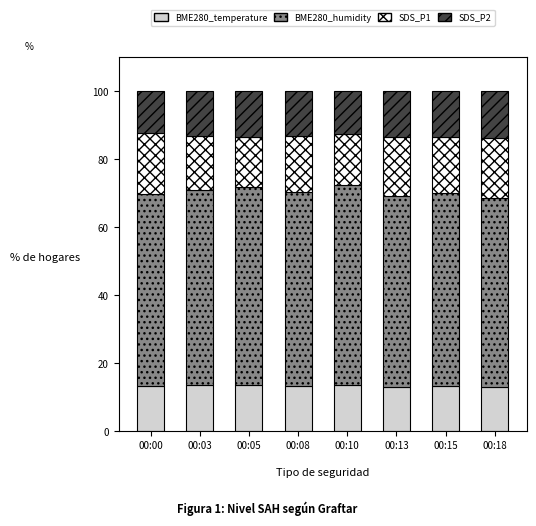

What is the lowest value of the BME280_temperature series?

12.9